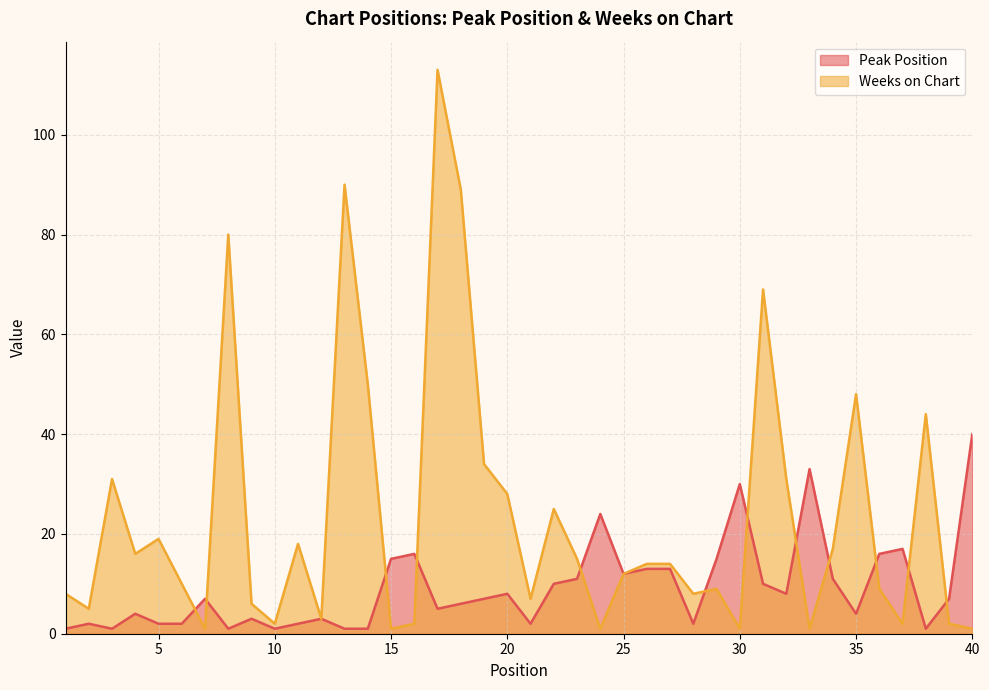

At how many categories does at least one series exceed 28?

14